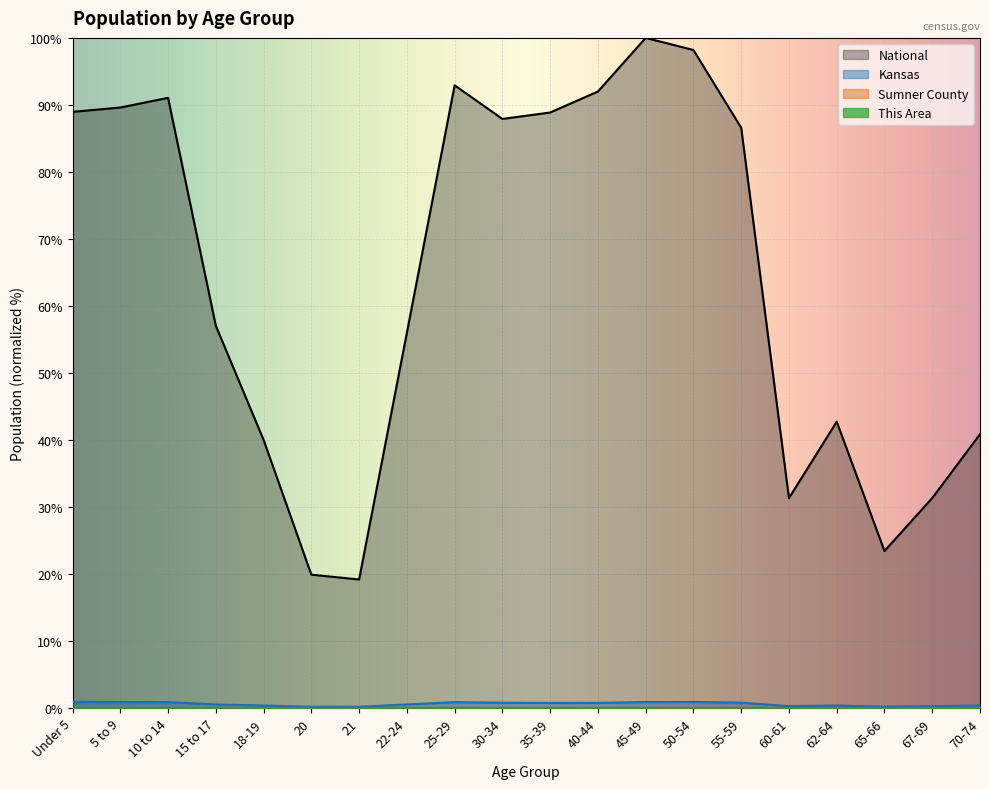

At which label is Kansas closest to 0?

21